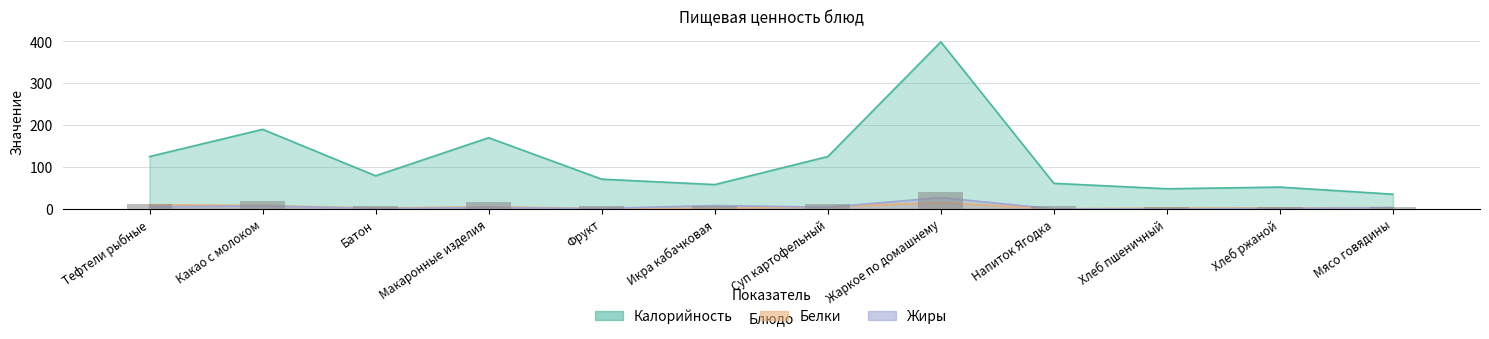

Is it true that Белки equals 1 at Икра кабачковая?

True